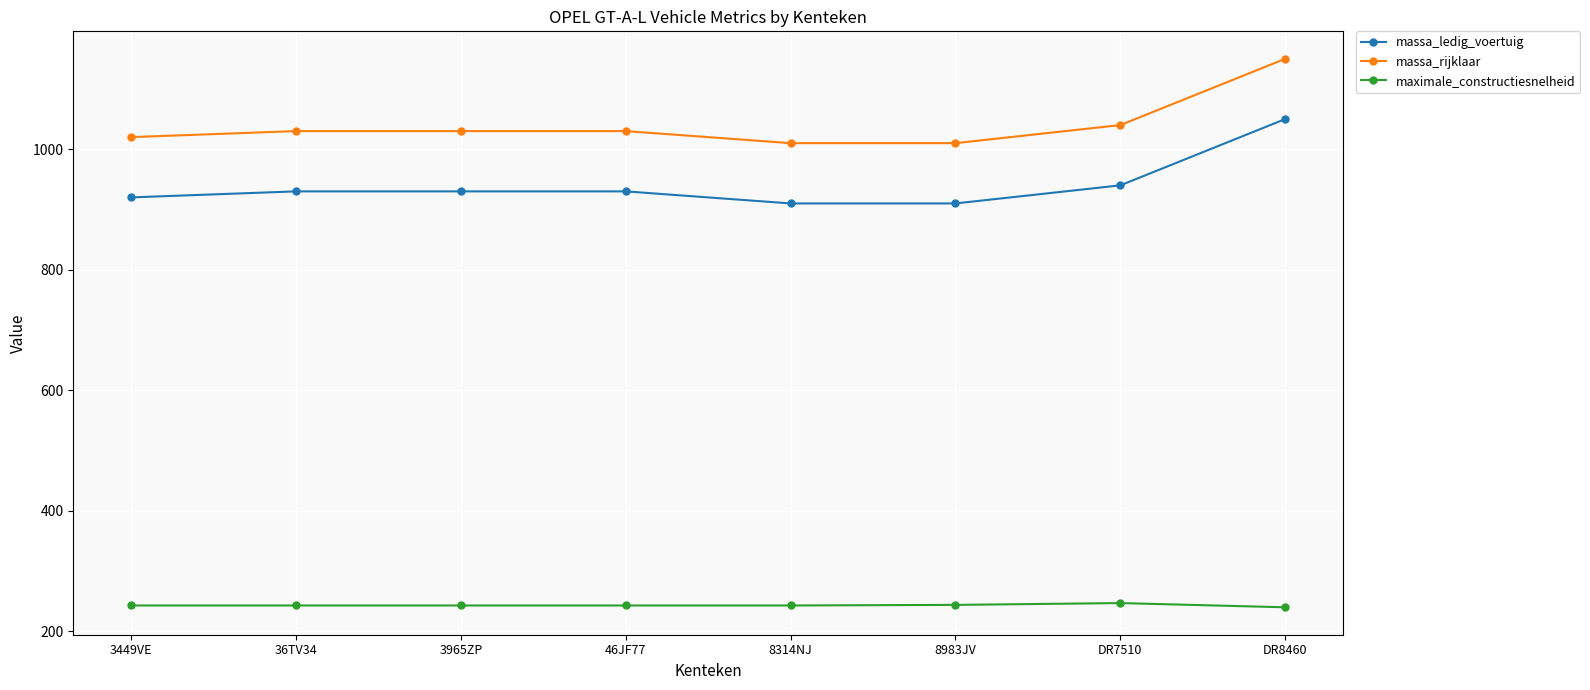

Is this an area chart (filled region under the line)?

No